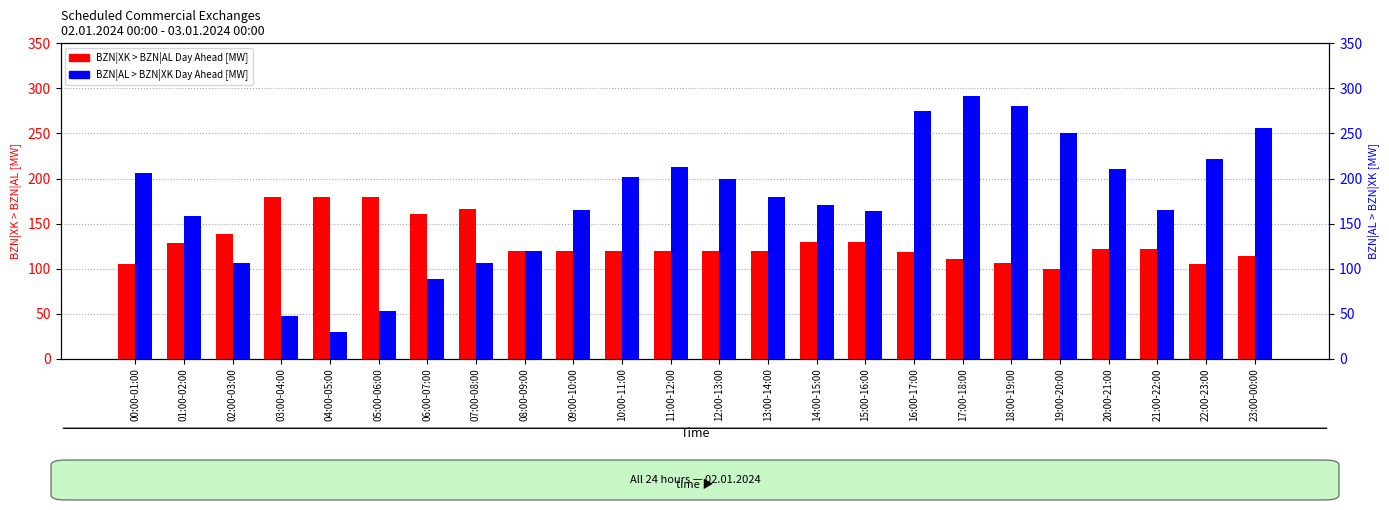

Where does the BZN|XK > BZN|AL Day Ahead [MW] series first go above 120?

01:00-02:00